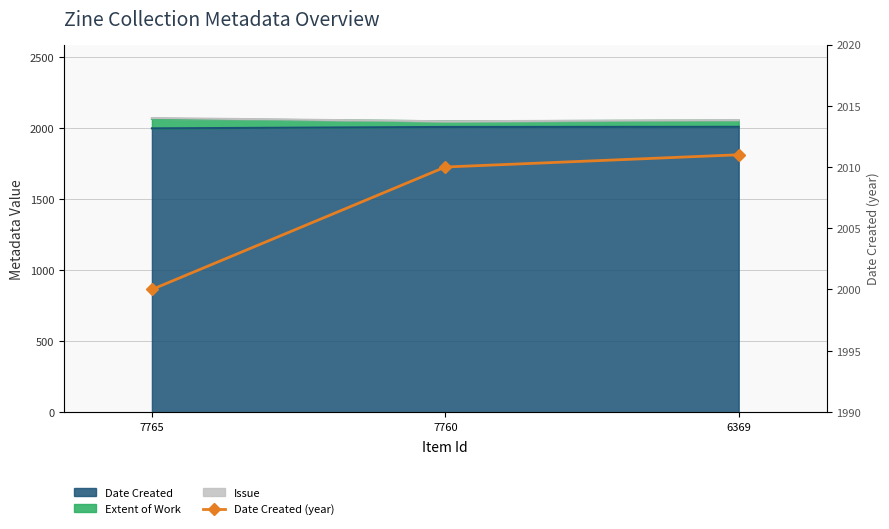

What is the sum of the values at 7760 and 6369?

4021